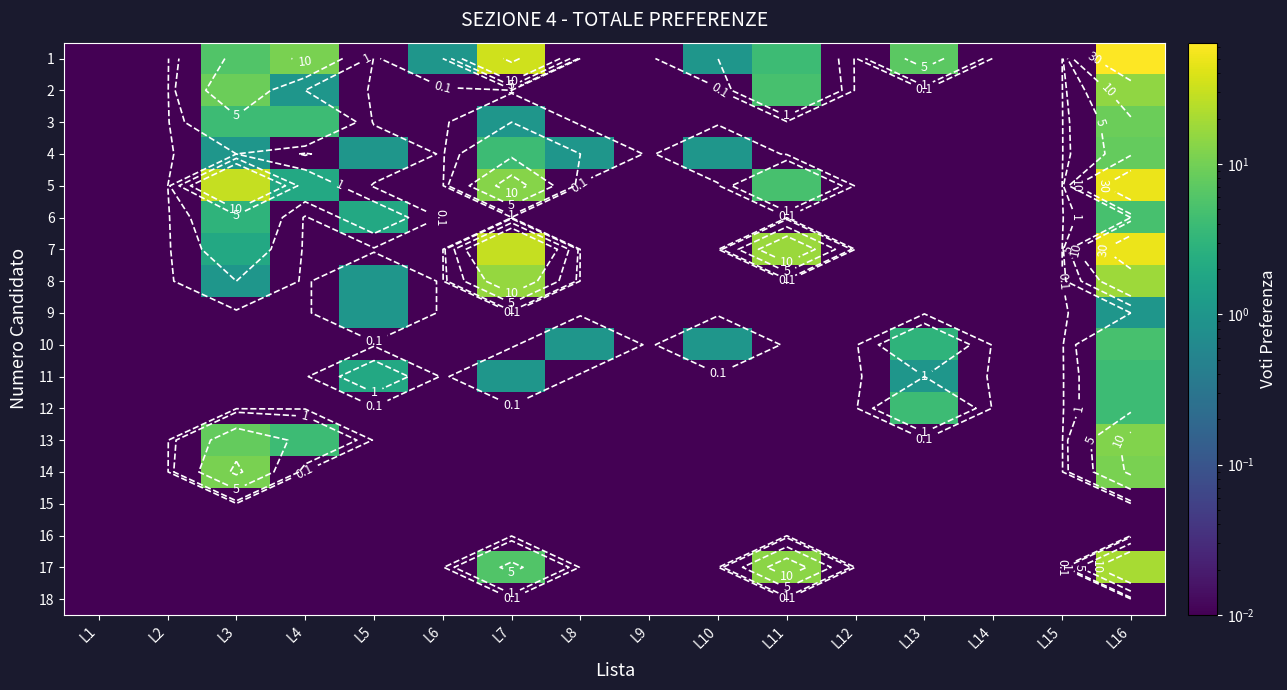

The 3 series shows 0.0 at L10. True or false?

False